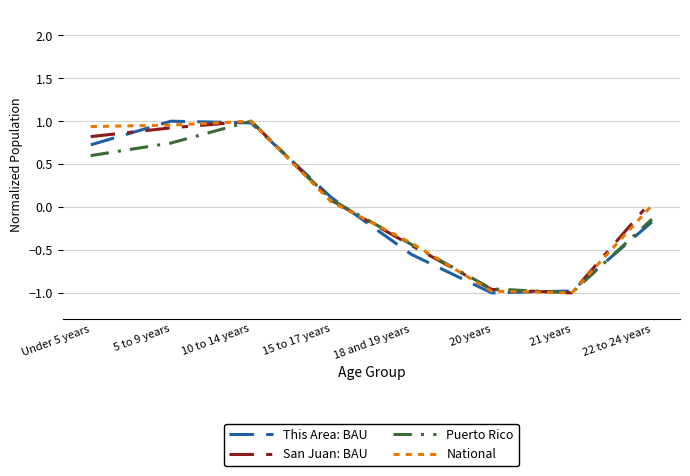

How many positive values does the This Area: BAU series have?

4